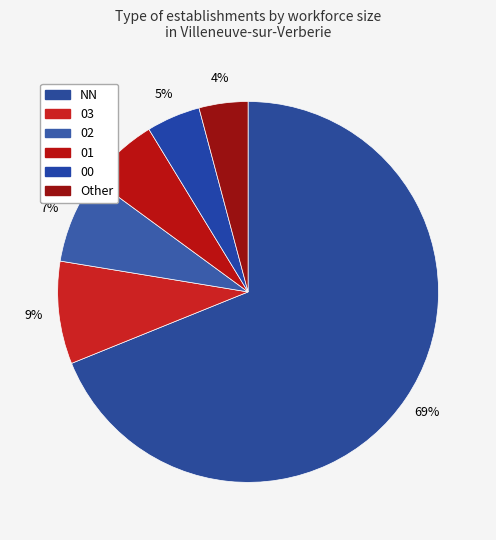

What is the ratio of the value at 03 to the value at NN?

0.1